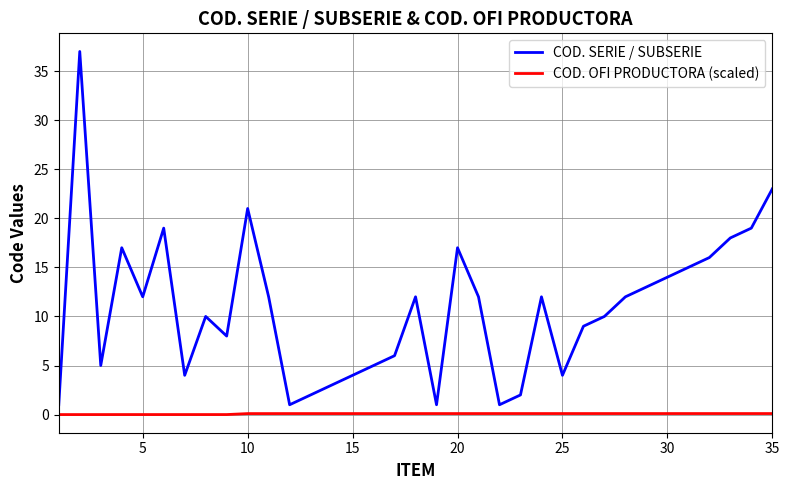

Which series has the largest total across all categories?

COD. SERIE / SUBSERIE